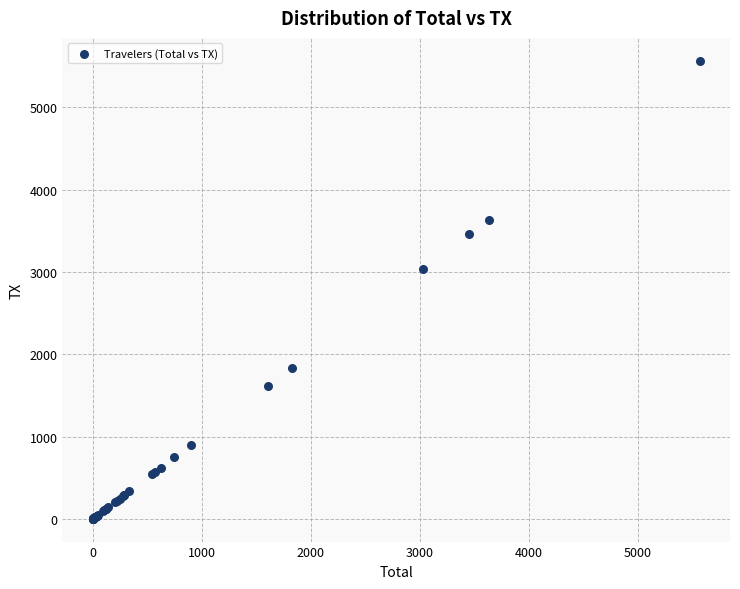

What Y value in the scatter plot is closest to 2784?

3033.6